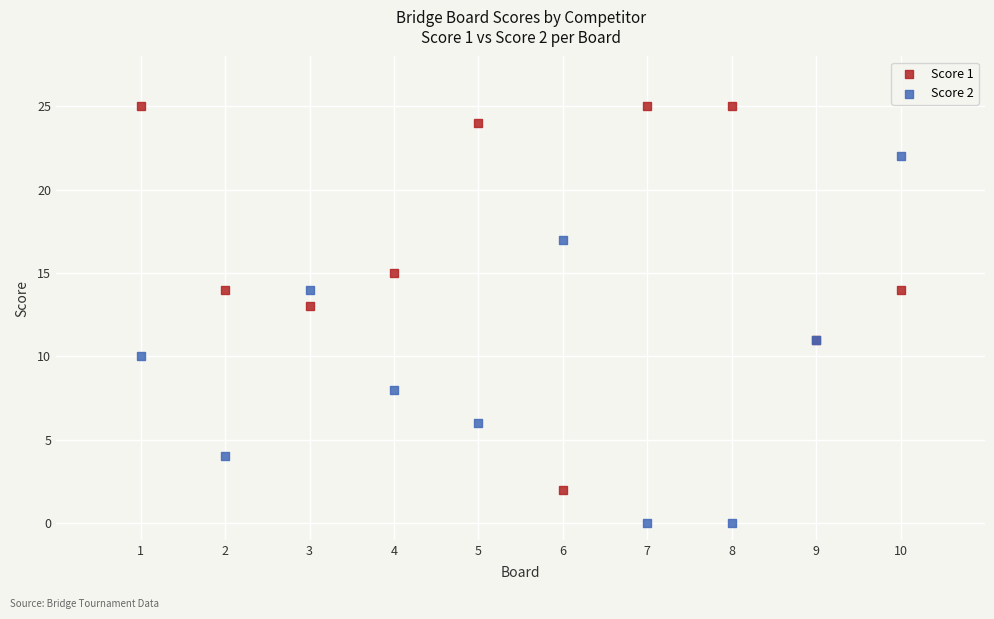

Which series contains the lowest Y value?

Score 2